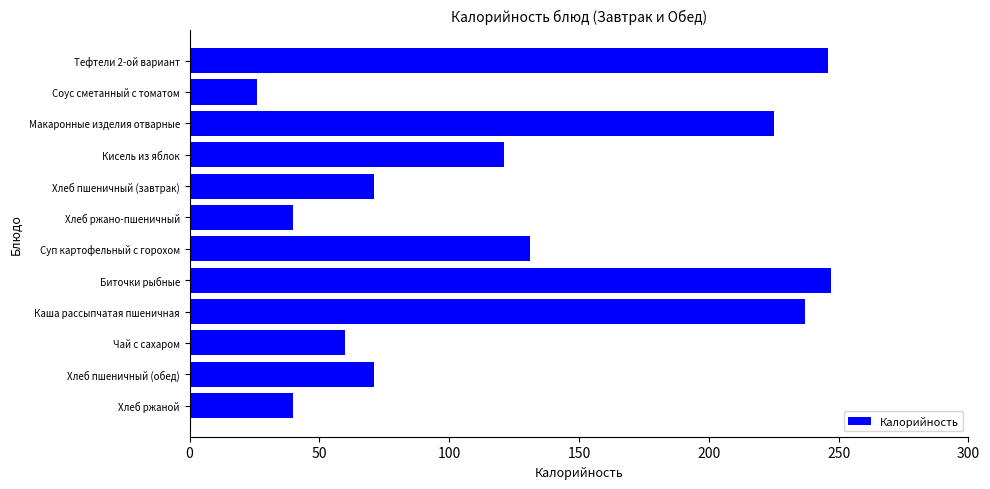

How many data points does each series have?

12